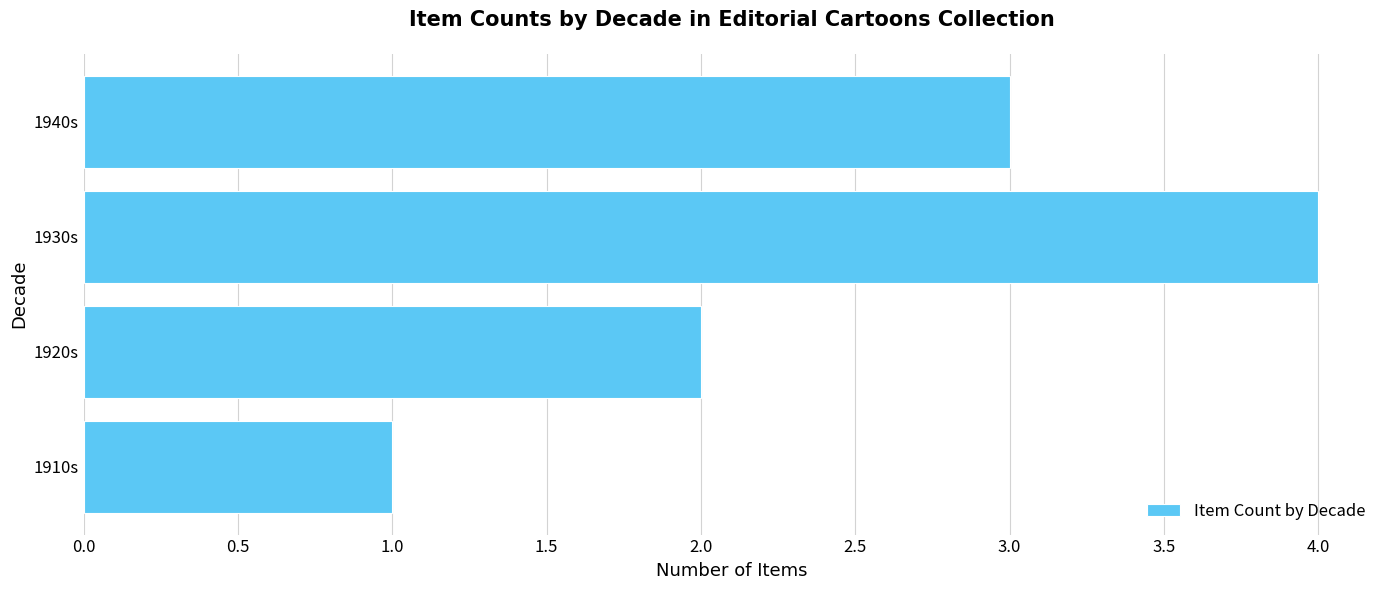

Read the value at 1940s.

3